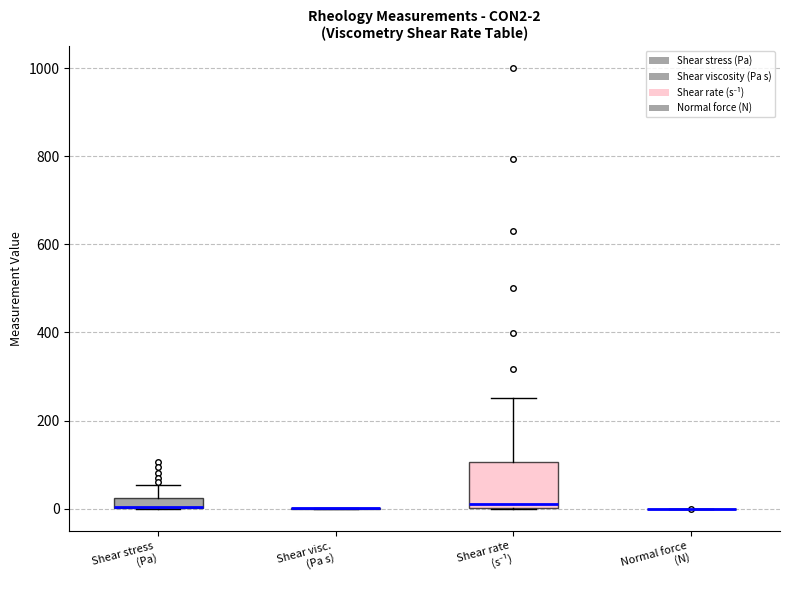

Comparing the boxes themselves (not the whiskers), which one is the tallest?

Shear rate (s⁻¹)